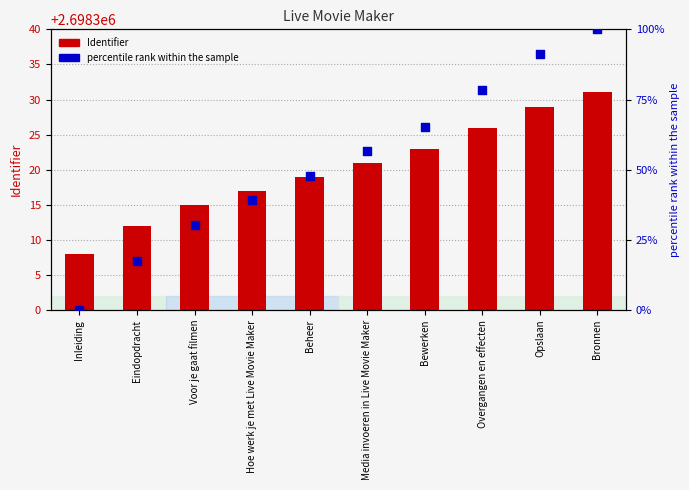

What is the total value across all series at Bronnen?

2698431.0